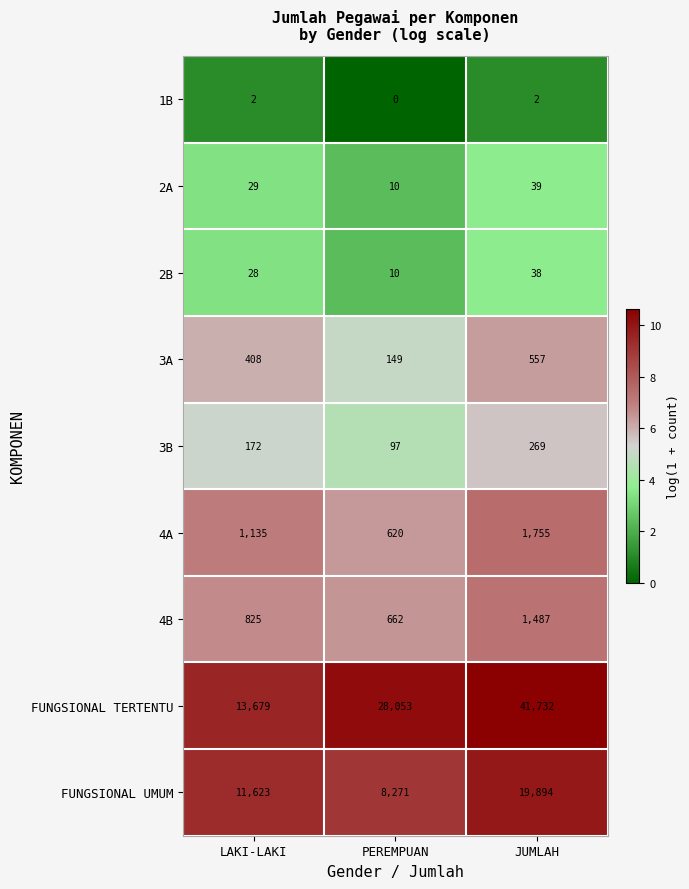

What is the maximum value shown in the chart?

41732